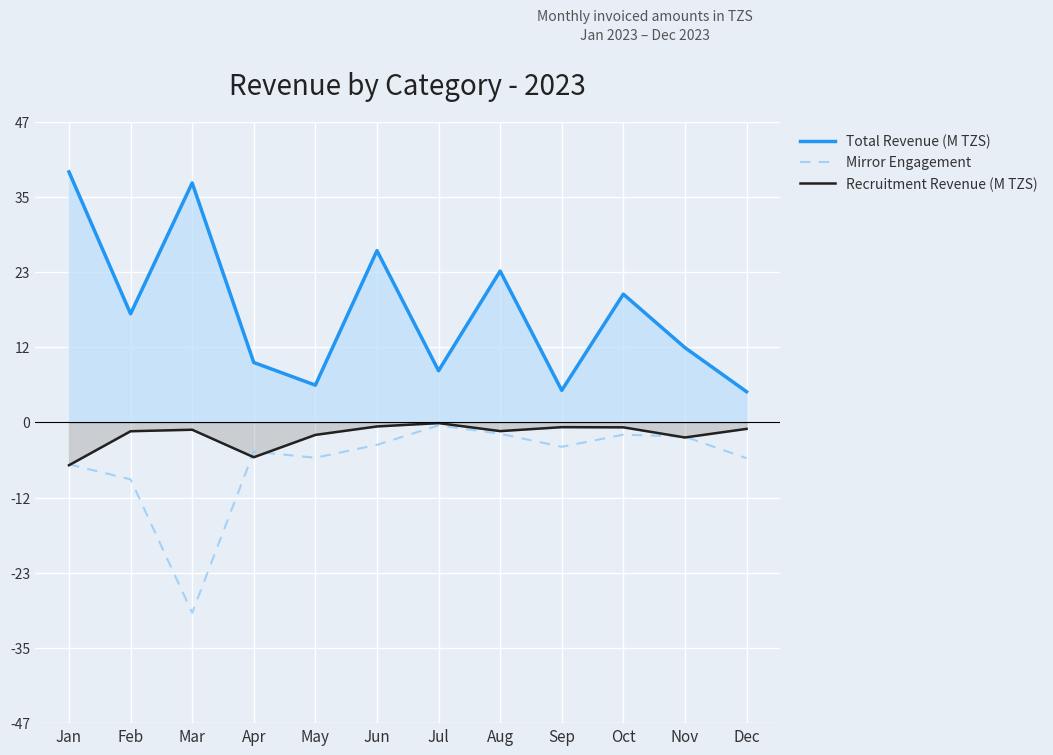

Is it true that Mirror Engagement equals -4.6 at Apr?

True